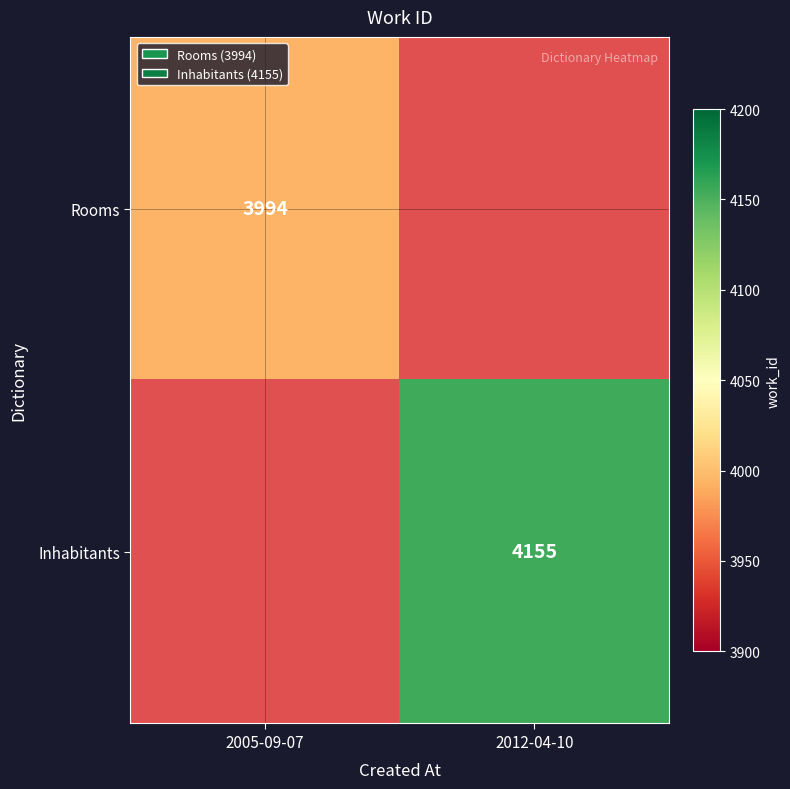

The value of Rooms at 2005-09-07 is 5870. True or false?

False